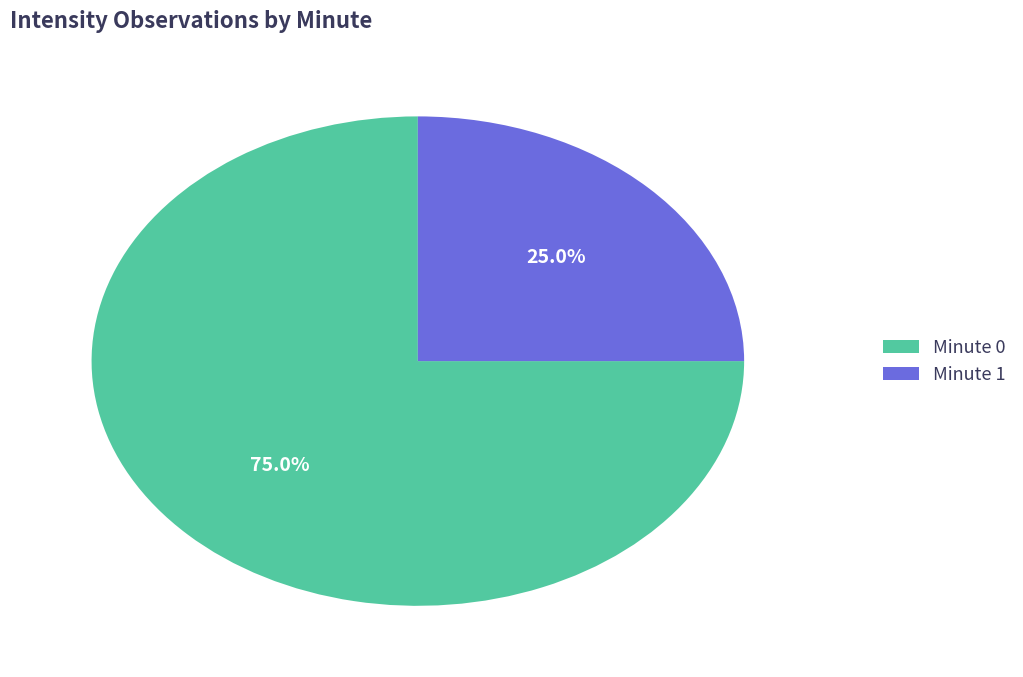

The Minute 0 slice represents 75% of the pie. True or false?

True